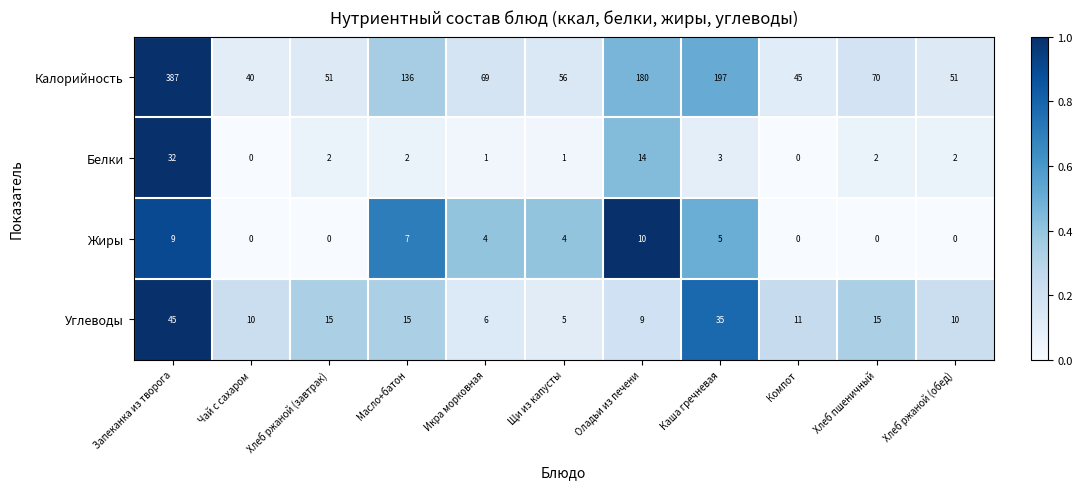

At which category is the sum across all series the highest?

Запеканка из творога